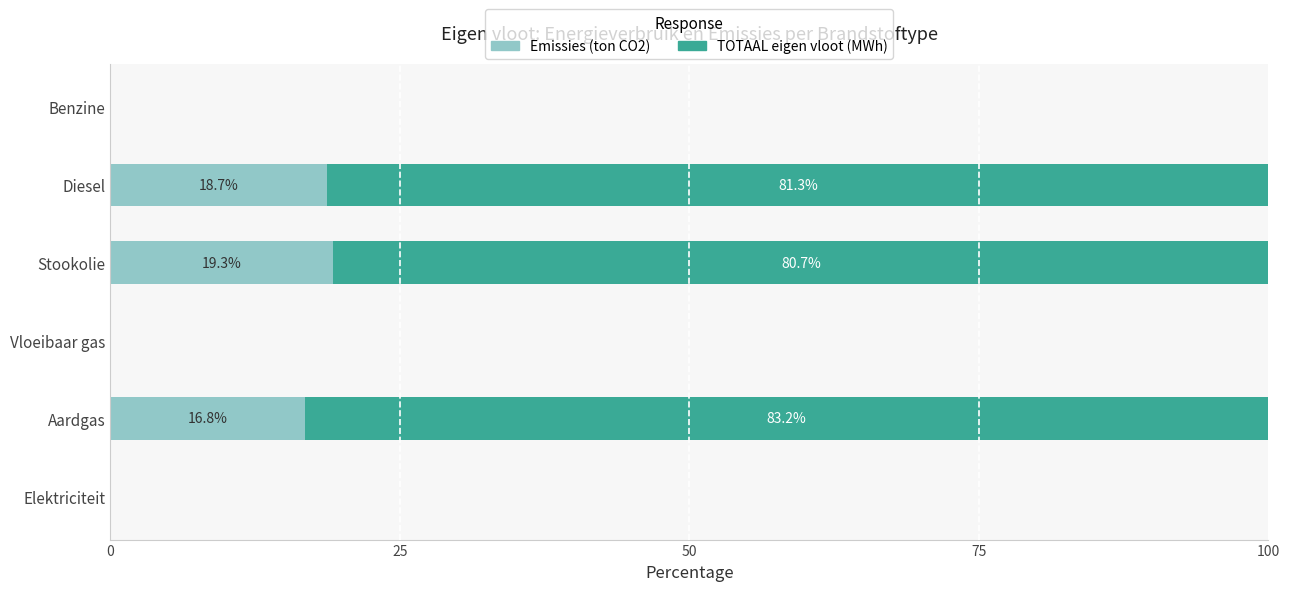

Is it true that Emissies (ton CO2) equals 18.7 at Diesel?

True